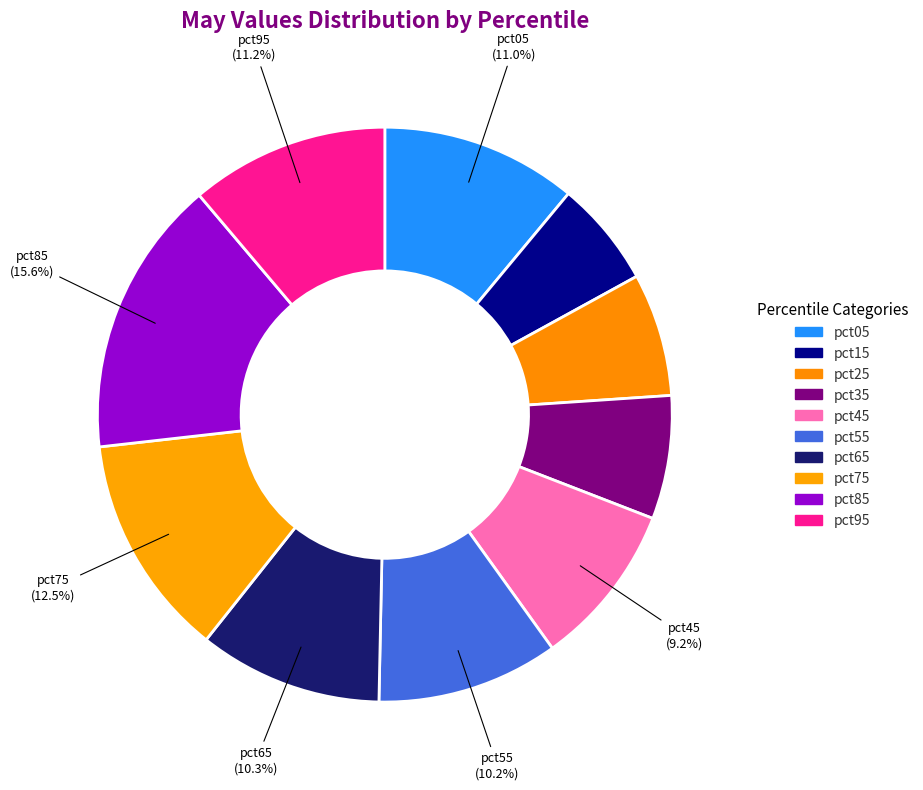

Rank the categories by value from highest to lowest.

pct85, pct75, pct95, pct05, pct65, pct55, pct45, pct35, pct25, pct15